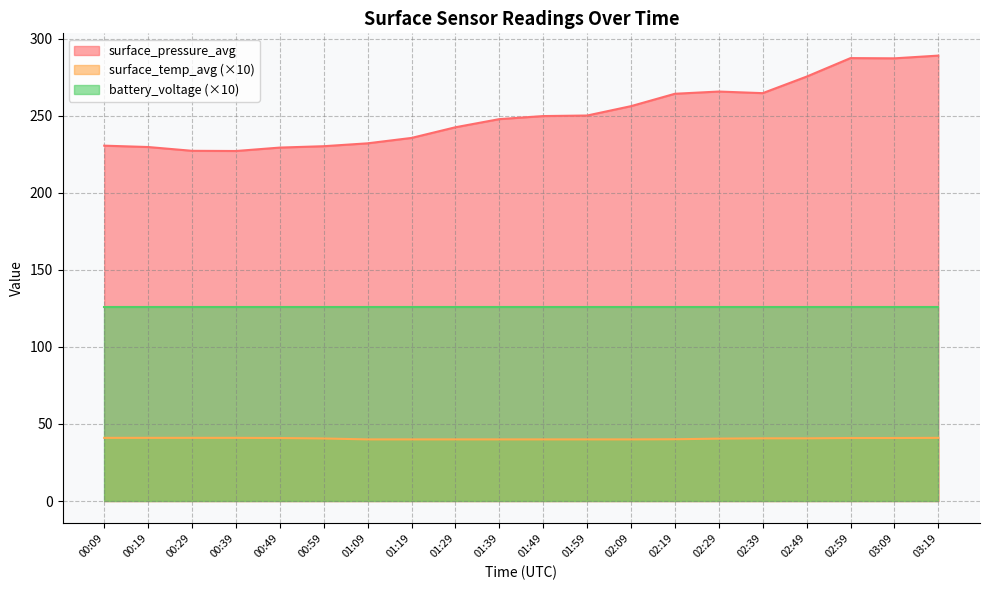

At which category is the sum across all series the highest?

03:19